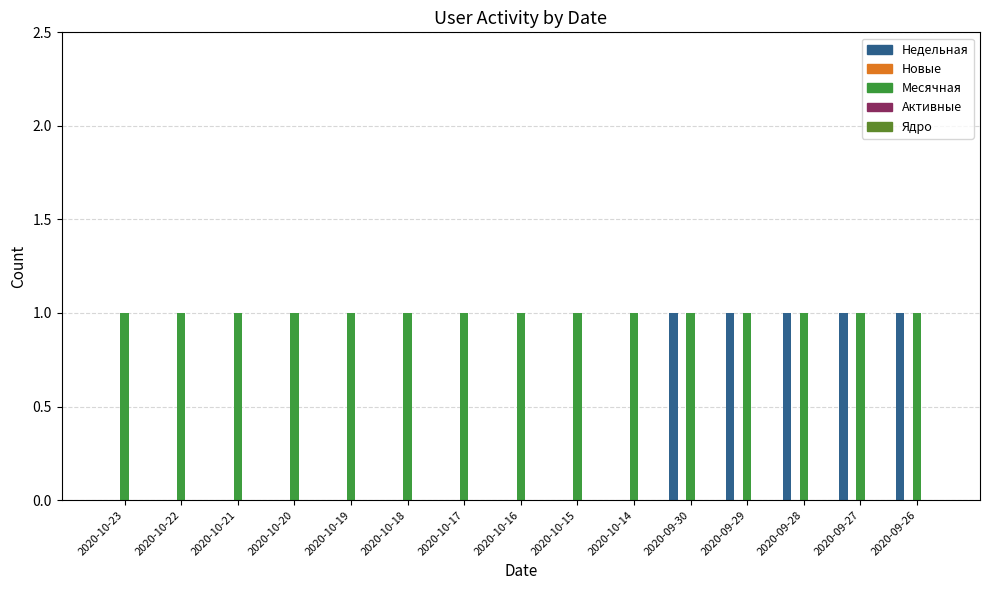

The Активные series shows 0 at 2020-10-22. True or false?

True